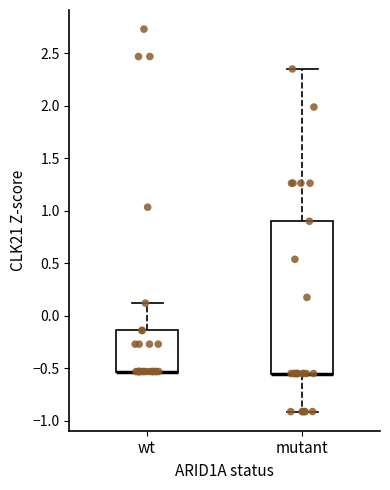

Which box is the tallest, from its lower edge to its upper edge?

mutant